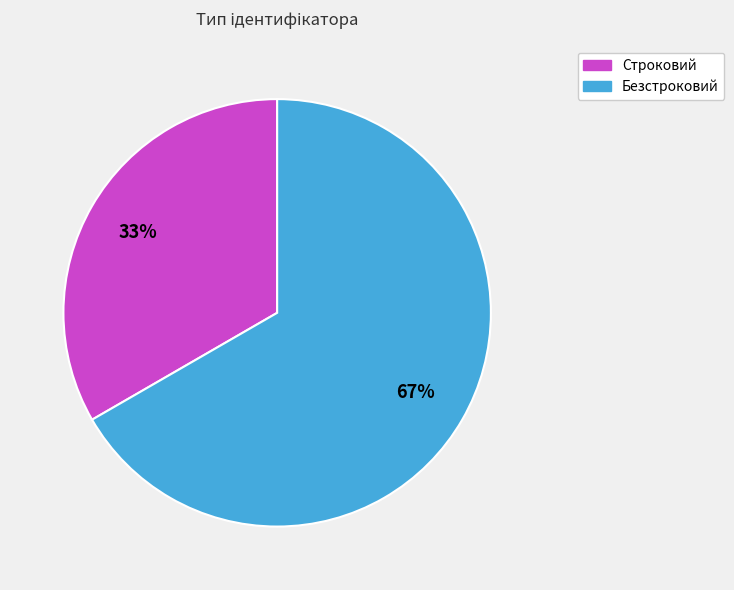

How many slices are in this pie chart?

2